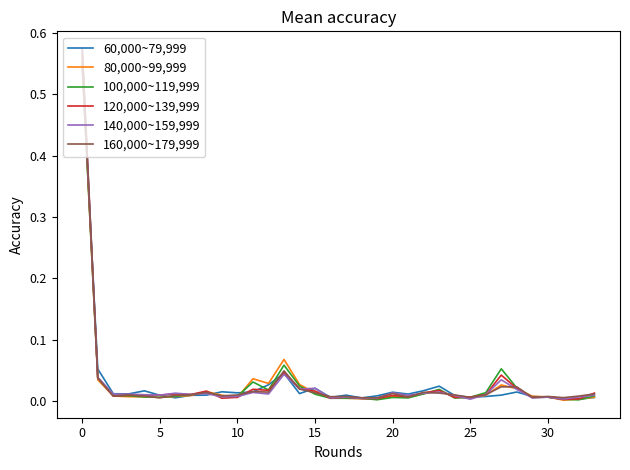

Which series has the widest spread of values?

160,000~179,999